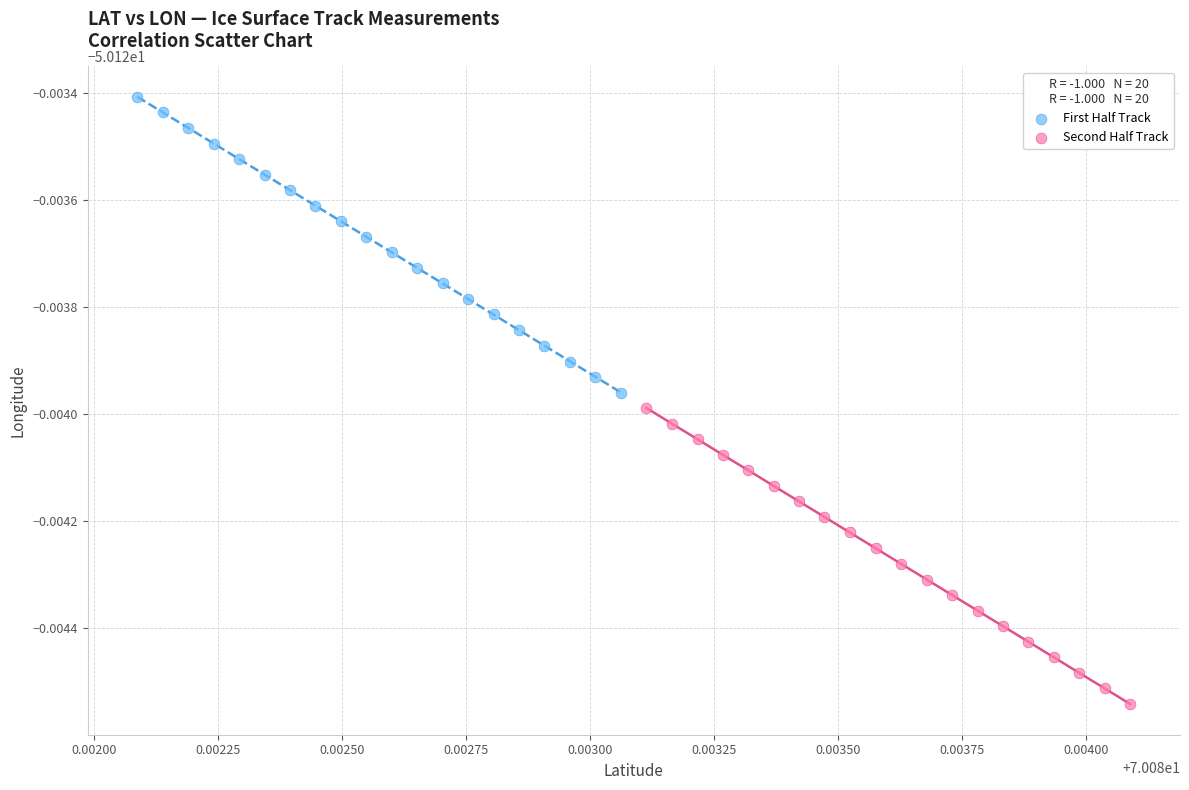

What are all the series names shown in the legend?

First Half Track, Second Half Track